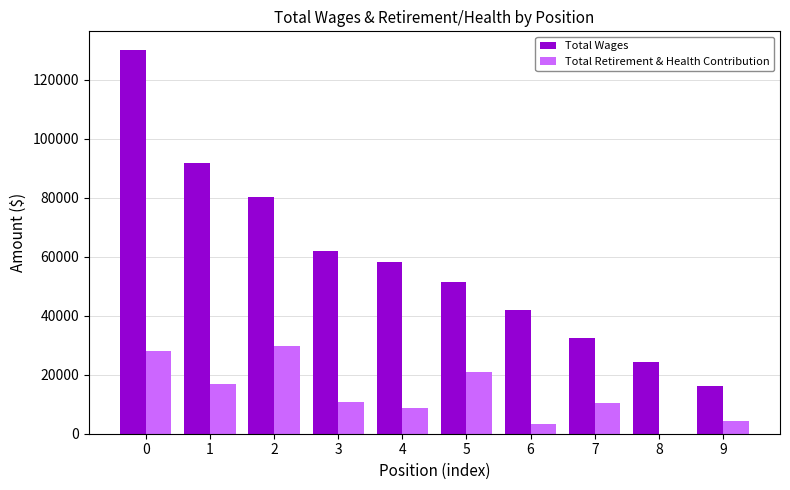

The value of Total Wages at 0 is 192403. True or false?

False